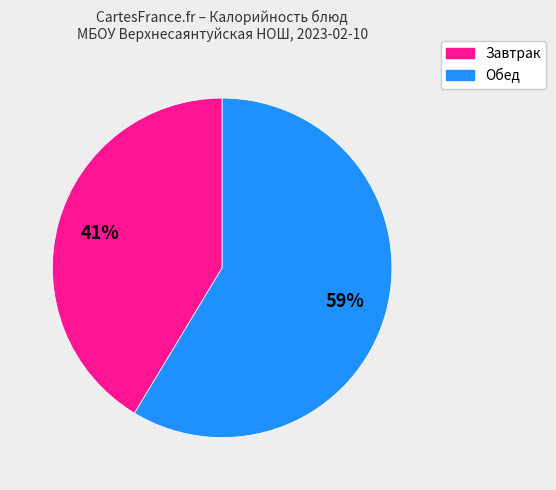

Does any single category account for the majority?

Yes